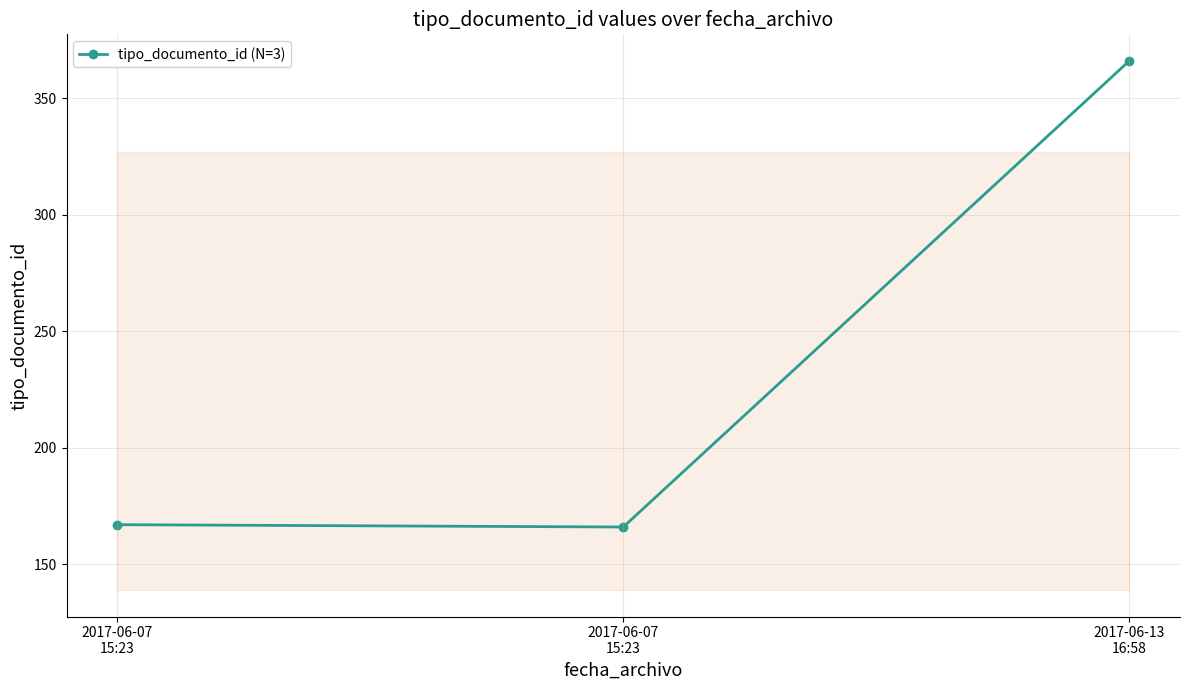

What is the ratio of the value at 2017-06-07
15:23 to the value at 2017-06-13
16:58?

0.5